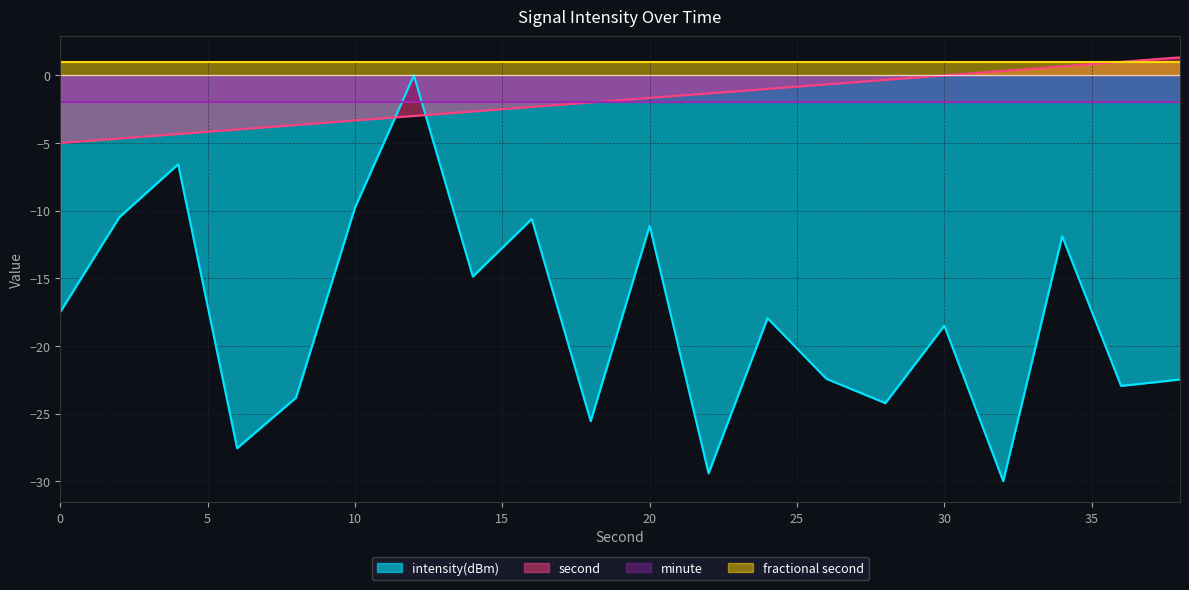

Which series has the widest spread of values?

intensity(dBm)